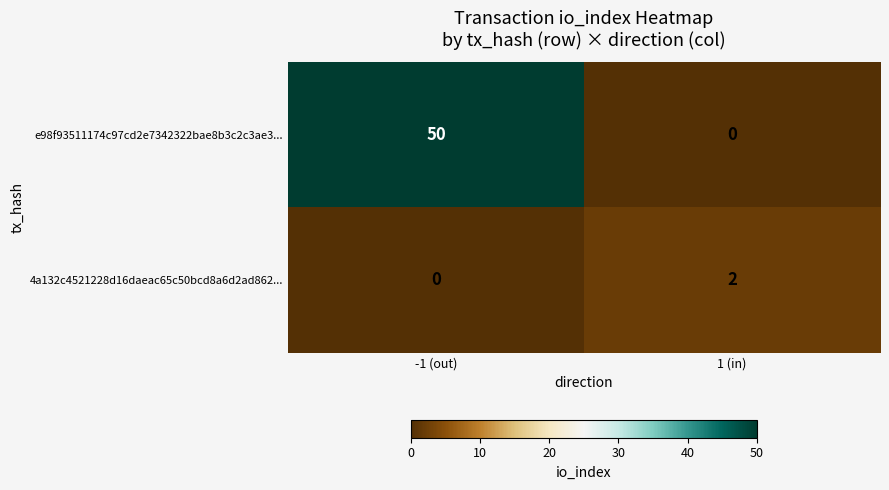

How many series are shown in this chart?

2